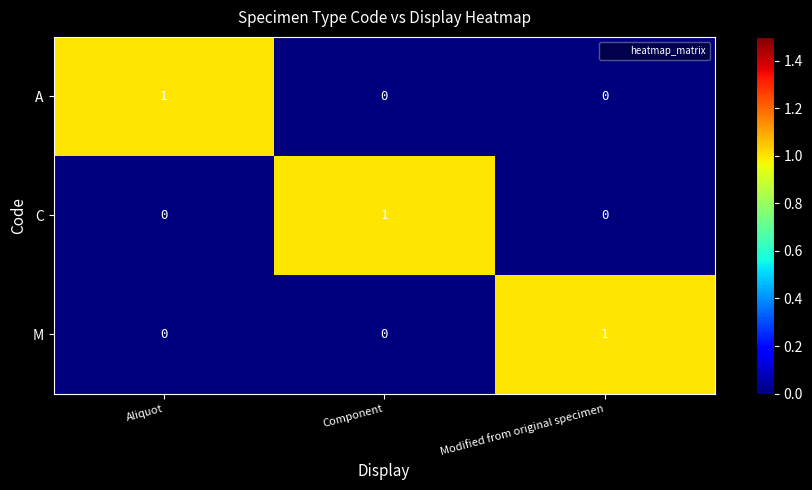

How many distinct data groups are displayed?

3